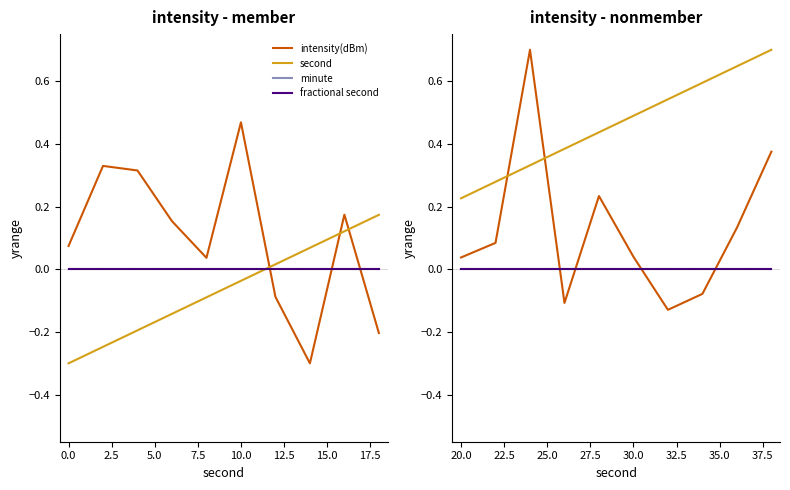

How many second values are between 0 and 1?

10